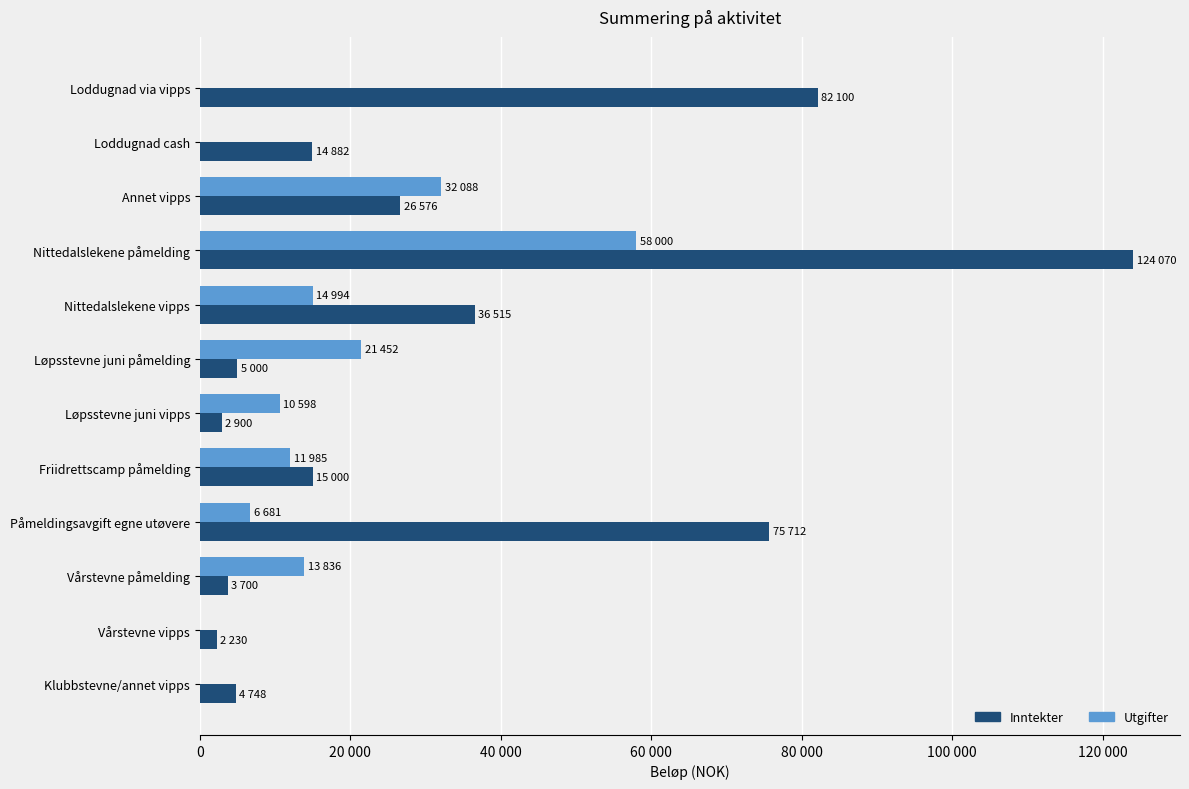

Reading right to left, extract all data points from this chart.

Inntekter: 4748	2230	3700	75712	15000	2900	5000	36515	124070	26576	14882	82100
Utgifter: 0	0	13836	6681	11985	10598	21452	14994	58000	32088	0	0